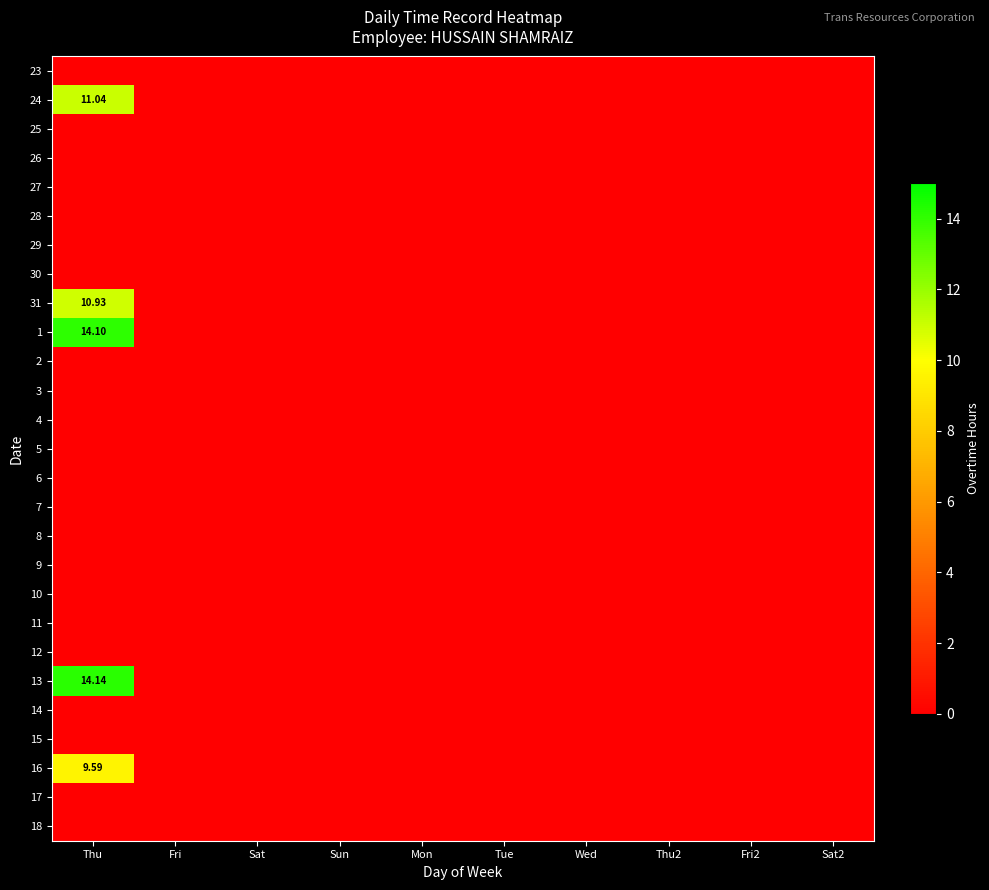

Count the number of categories in the chart.

10